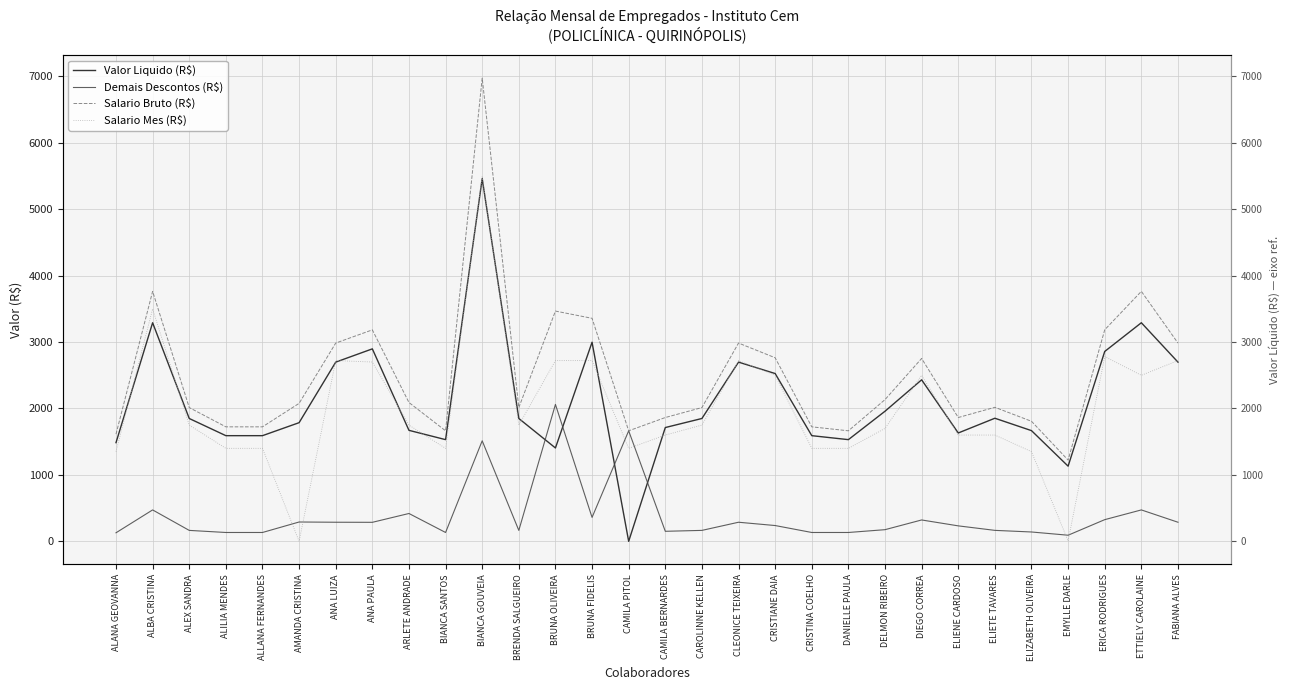

Reading right to left, list all the values displayed in this chart.

Valor Liquido (R$): 2698.2	3291.3	2859.1	1131.7	1666.8	1853.3	1631.3	2431.9	1958.7	1531.0	1590.9	2526.5	2698.2	1849.5	1713.1	0.0	2997.9	1405.7	1849.5	5461.4	1531.0	1671.1	2898.0	2698.2	1786.5	1590.9	1590.9	1849.5	3291.4	1485.5
Demais Descontos (R$): 287.2	472.7	326.2	91.8	140.5	164.8	232.7	321.5	175.3	133.0	133.0	237.5	287.2	164.5	150.9	1664.0	360.1	2061.2	164.5	1513.7	133.0	419.0	286.0	287.2	290.8	133.0	133.0	164.5	472.8	128.5
Salario Bruto (R$): 2985.4	3764.0	3185.2	1223.5	1807.2	2018.1	1864.0	2753.4	2134.0	1664.0	1723.8	2764.0	2985.4	2014.0	1864.0	1664.0	3358.1	3466.9	2014.0	6975.1	1664.0	2090.1	3184.0	2985.4	2077.3	1723.8	1723.8	2014.0	3764.1	1614.0
Salario Mes (R$): 2721.4	2500.0	2782.0	6.2	1350.0	1600.0	1600.0	2500.0	1700.0	1400.0	1400.0	2500.0	2721.4	1750.0	1600.0	1400.0	2721.4	2721.4	1750.0	5500.8	1400.0	1750.0	2700.0	2721.4	0.0	1400.0	1400.0	1750.0	3500.0	1350.0